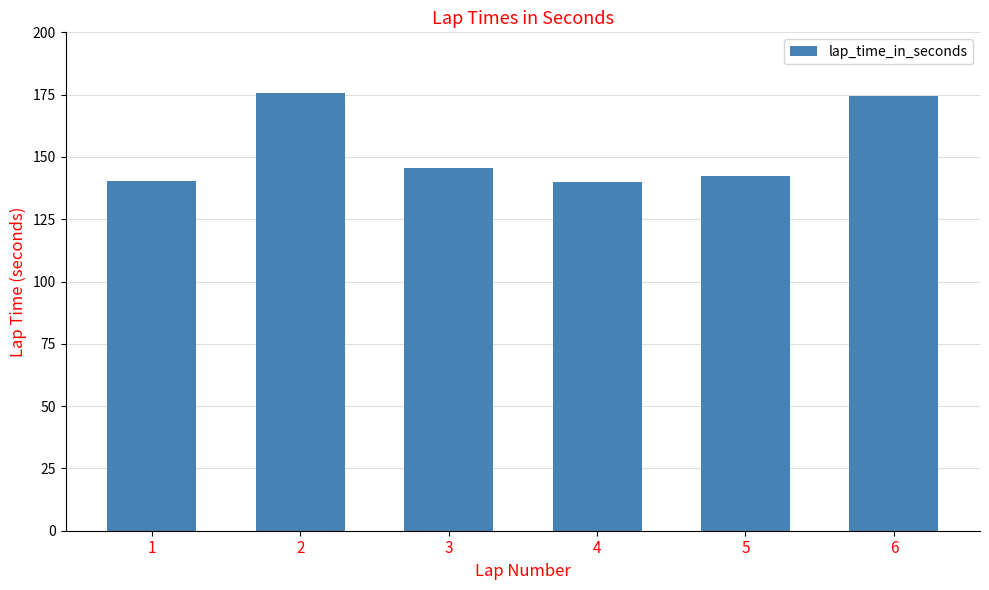

Is it true that the value at 5 is 142.3?

True